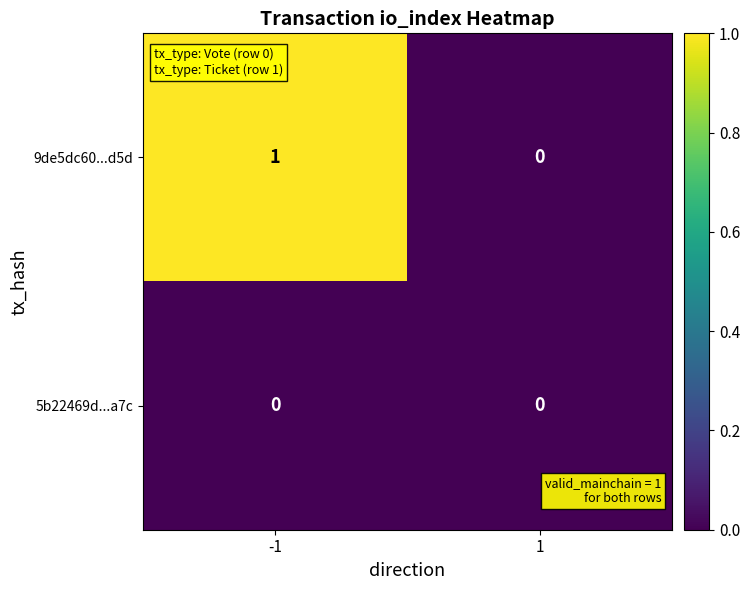

Reading right to left, transcribe all the data shown in this chart.

9de5dc60...d5d: 0	1
5b22469d...a7c: 0	0